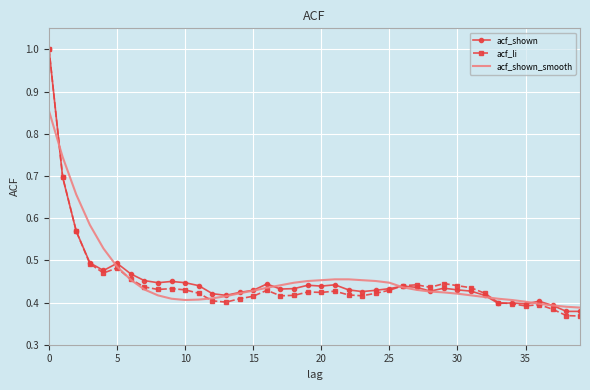

Which series has the widest spread of values?

acf_li